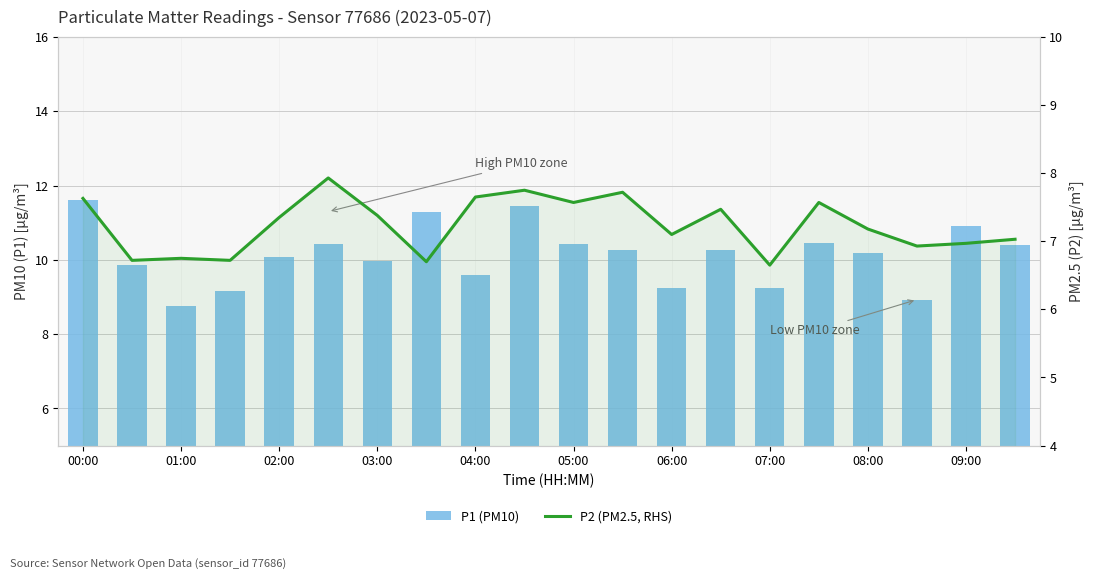

Which series has the widest spread of values?

P1 (PM10)